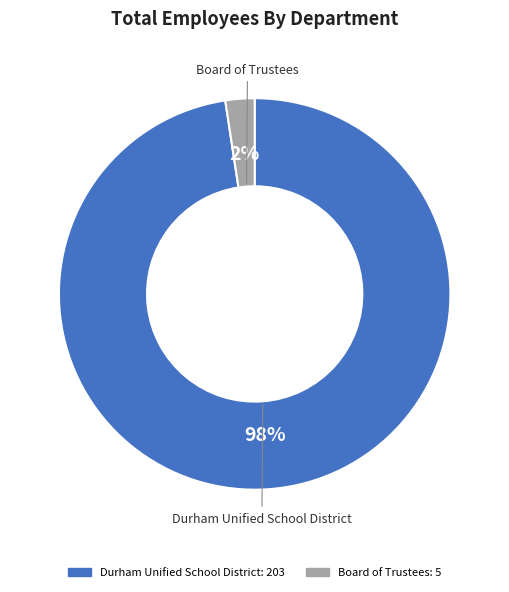

The Board of Trustees slice represents 2% of the pie. True or false?

True